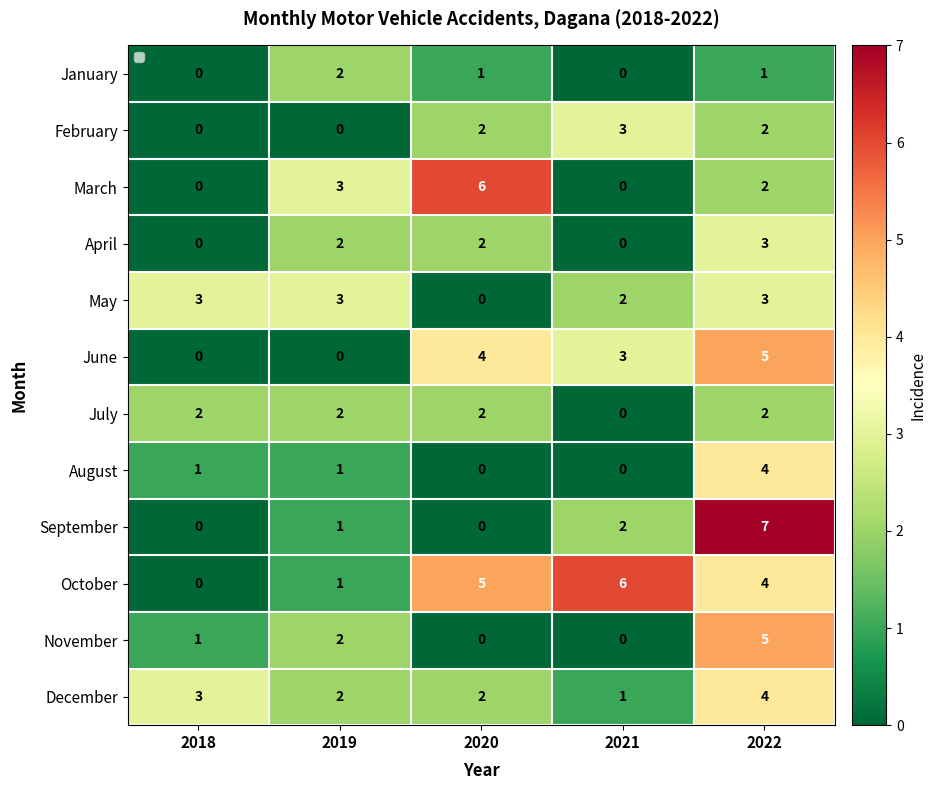

True or false: February has a value of 1 at 2021.

False